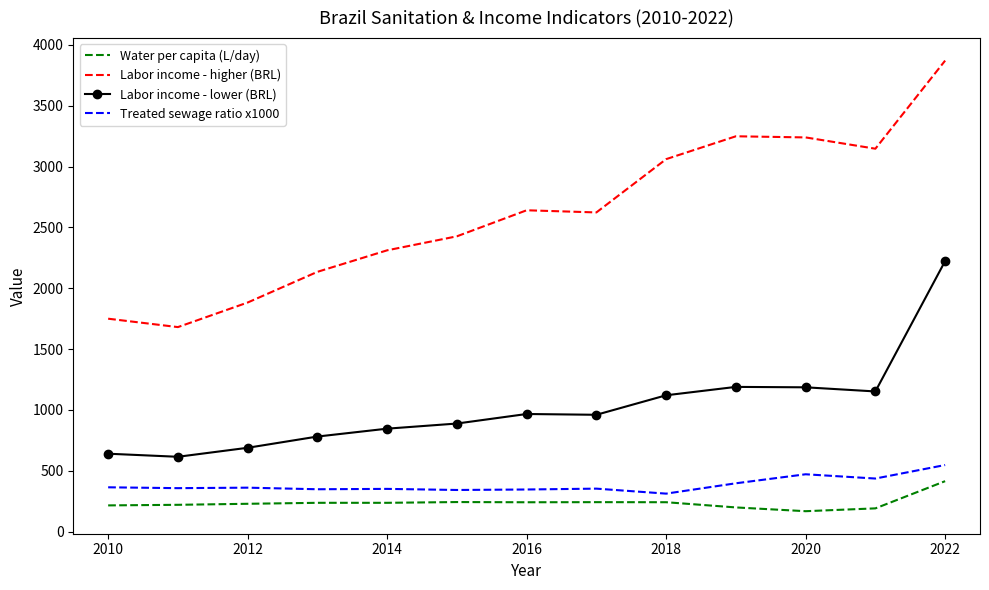

What is the smallest value displayed?

168.8